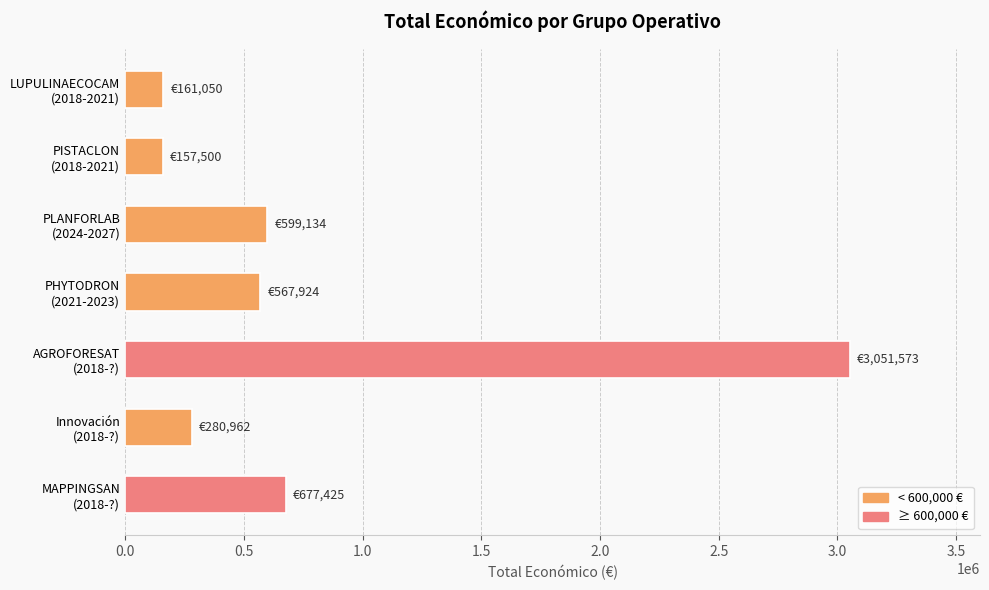

What is the smallest value displayed?

157500